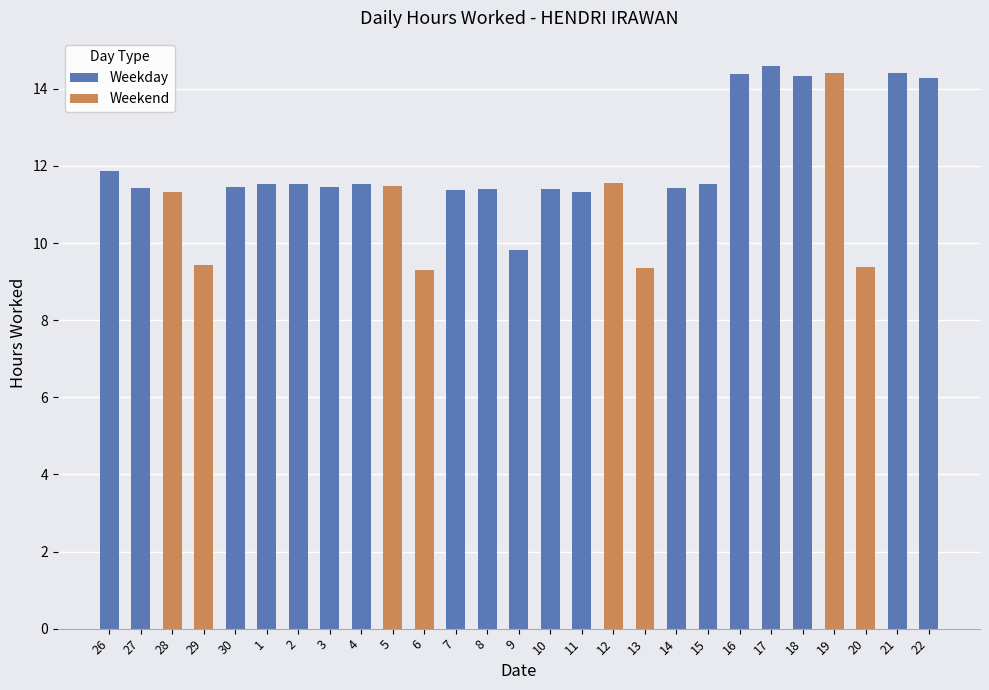

At which label does the data first exceed 11?

26